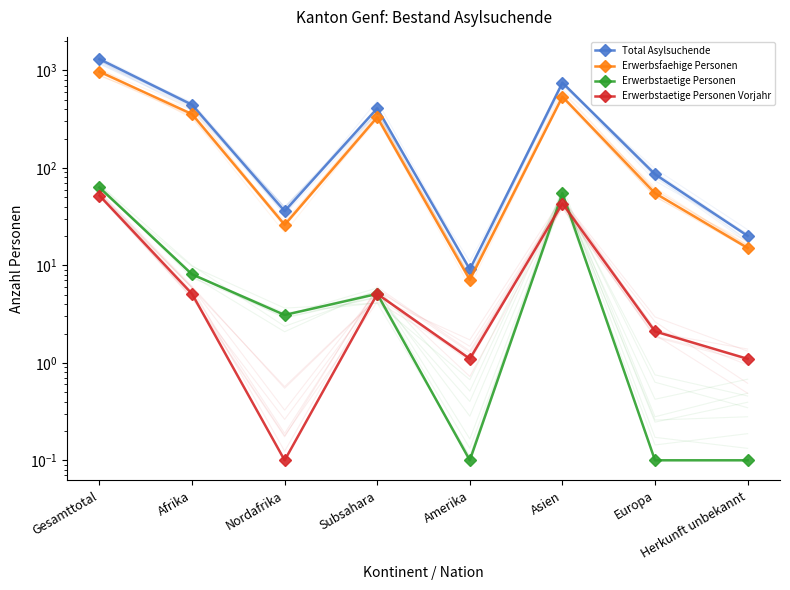

True or false: Erwerbsfaehige Personen and Total Asylsuchende cross at least once.

False